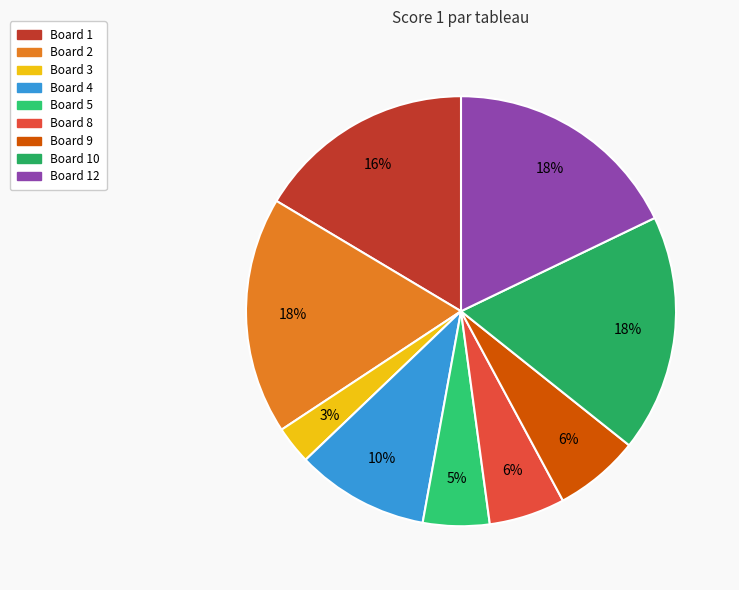

How many slices are in this pie chart?

9